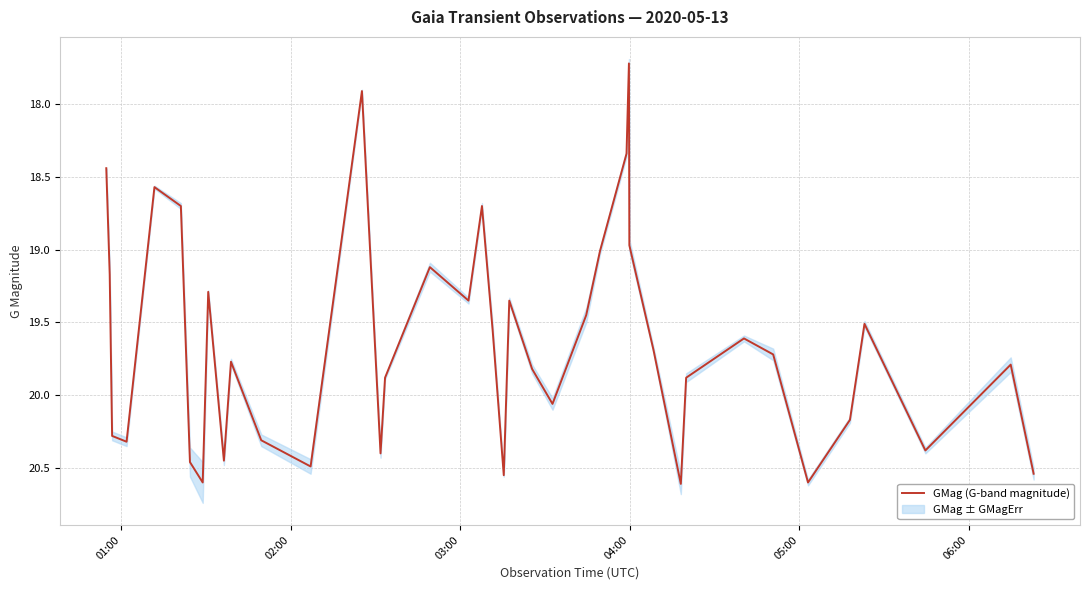

What is the difference between the second highest and second lowest values?

2.7